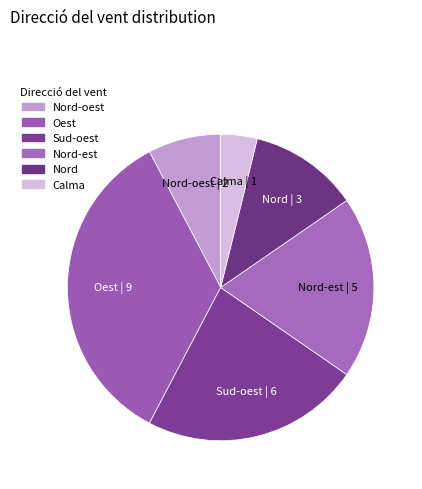

Do Sud-oest and Nord together represent more than half of the pie?

No